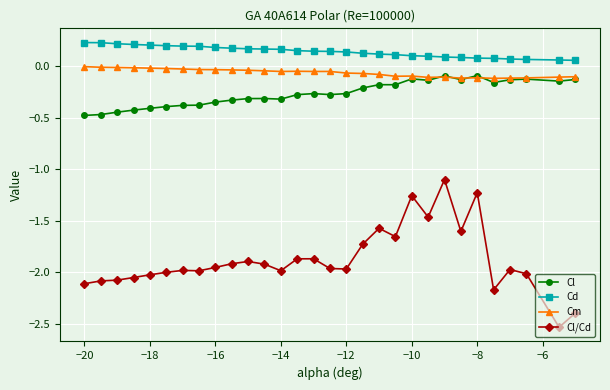

In Cm, how many points are lower than both neighbors (excluding endpoints)?

6